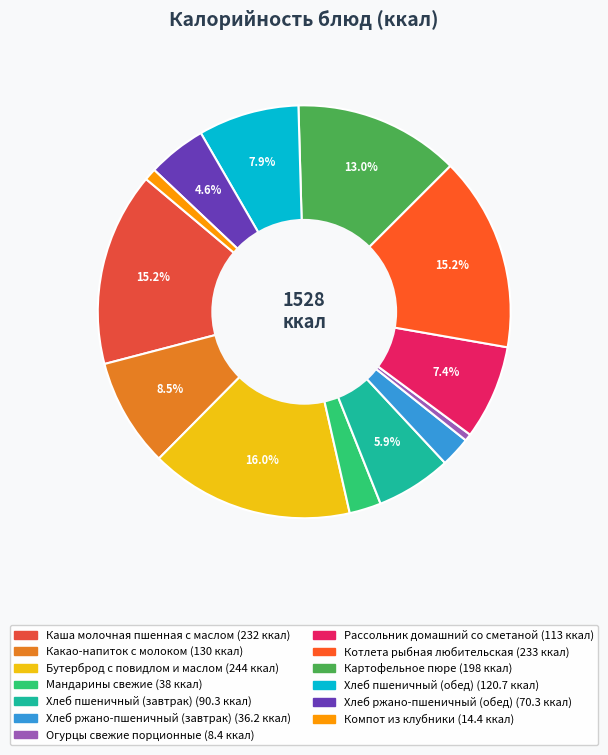

How many segments does this pie chart have?

13